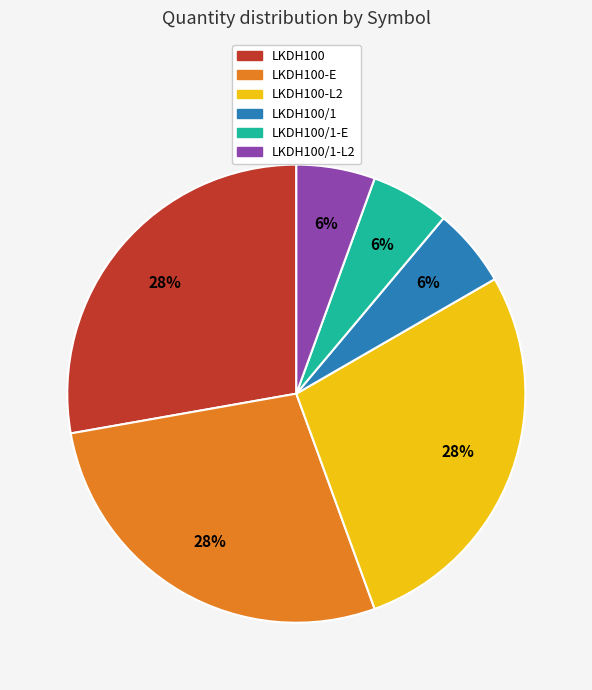

Do LKDH100-L2 and LKDH100/1-L2 together represent more than half of the pie?

No